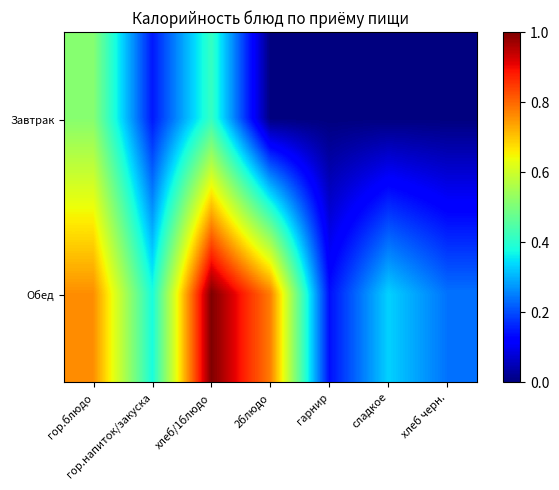

Reading right to left, list all the values displayed in this chart.

Завтрак: хлеб черн.=0.0	сладкое=0.0	гарнир=0.0	2блюдо=0.0	хлеб/1блюдо=0.4	гор.напиток/закуска=0.1	гор.блюдо=0.5
Обед: хлеб черн.=0.2	сладкое=0.3	гарнир=0.1	2блюдо=0.8	хлеб/1блюдо=1.0	гор.напиток/закуска=0.4	гор.блюдо=0.8